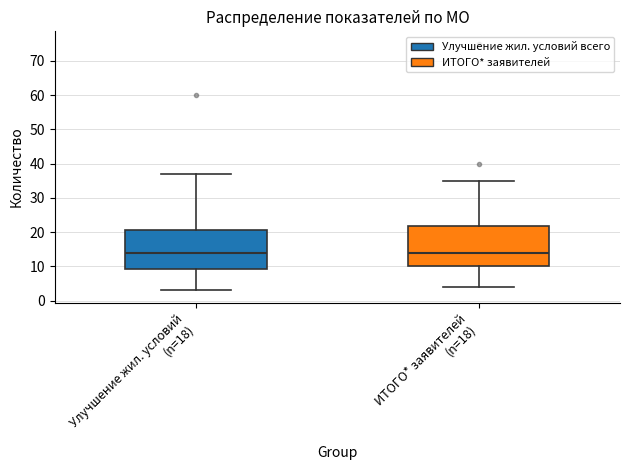

Reading left to right, transcribe this box plot: for each box, give where its median line is, the range the box spans, and where its two whiskers end, as read against the y-axis. The values are not printed on the chart, so give them approximately, as read against the axis.

Улучшение жил. условий (n=18): median 14, box 9 to 21, whiskers 3 to 37
ИТОГО* заявителей (n=18): median 14, box 10 to 22, whiskers 4 to 35